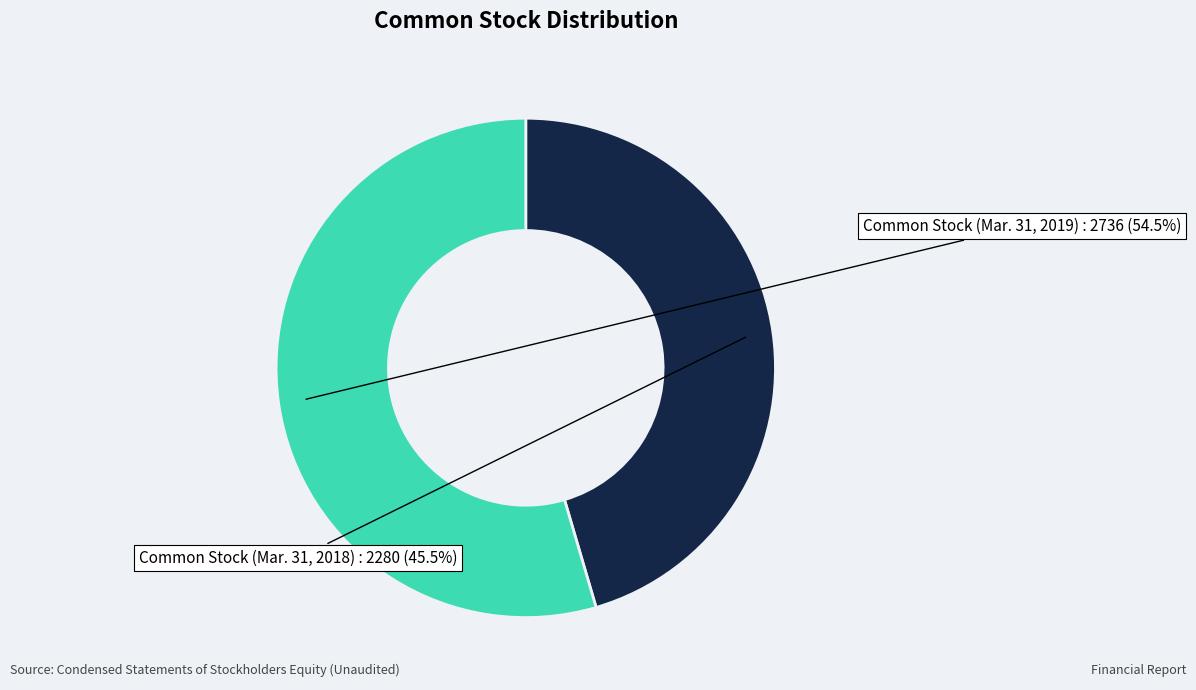

To the nearest percent, what is the average slice percentage?

50%